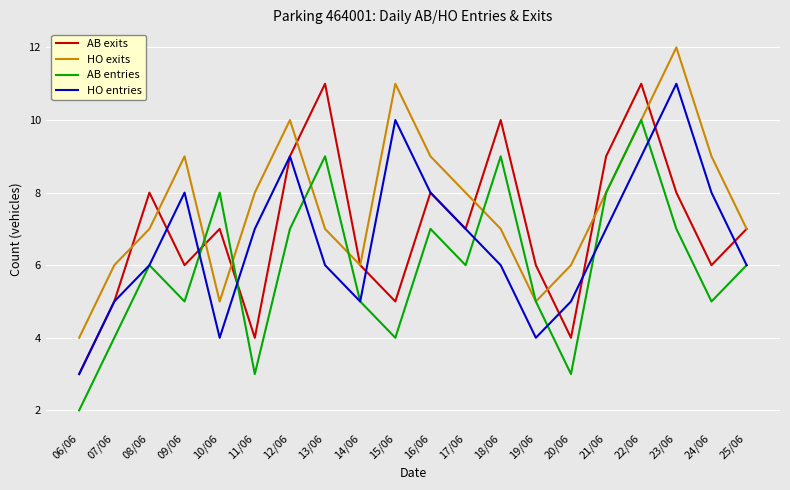

Between 13/06 and 24/06, which series saw the biggest shift?

AB exits